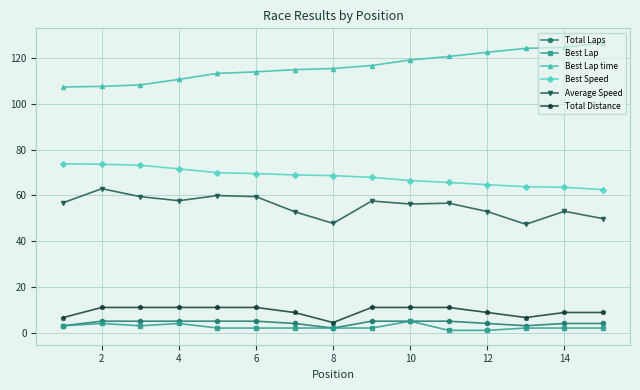

What is the greatest value displayed?

126.7